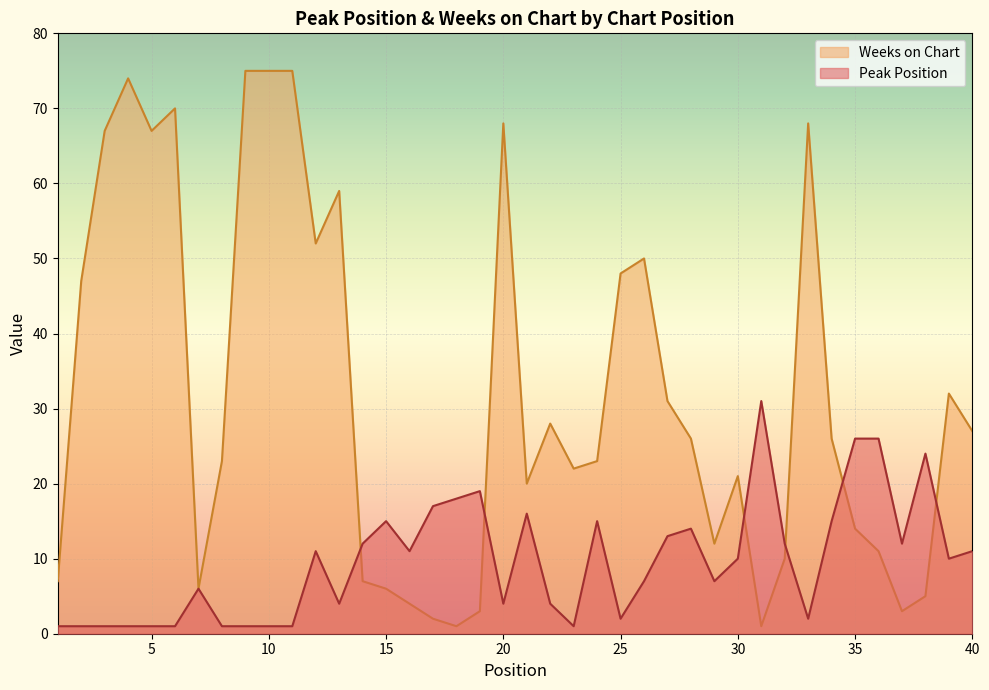

What is the value of the Weeks on Chart point at the 11th from the left?

75